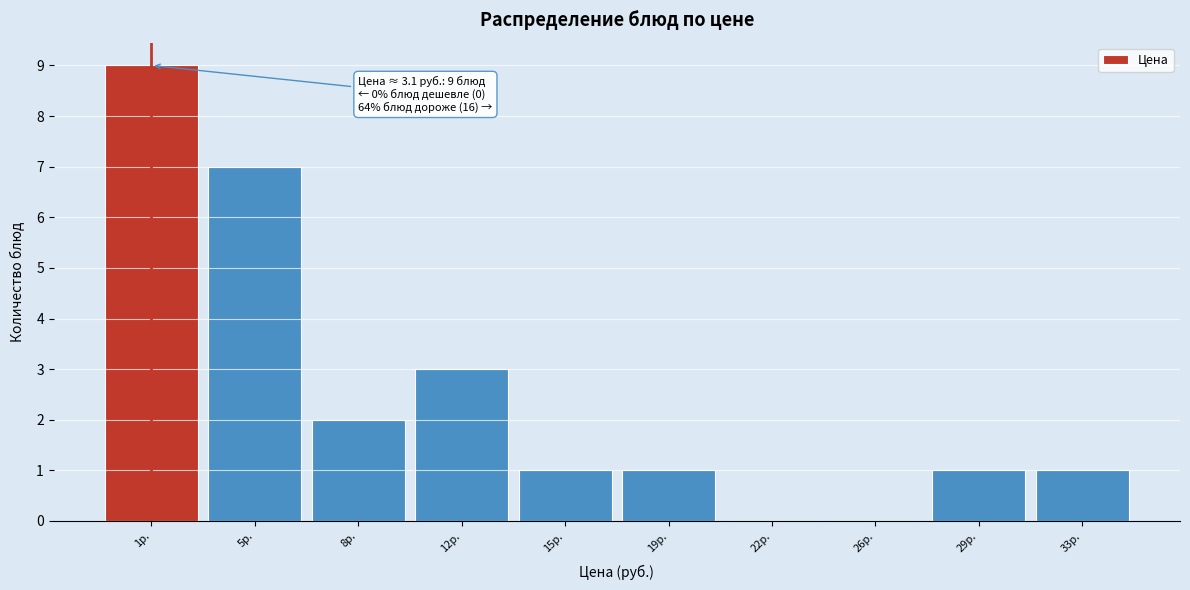

Reading left to right, list all the values displayed in this chart.

1р.=9	5р.=7	8р.=2	12р.=3	15р.=1	19р.=1	22р.=0	26р.=0	29р.=1	33р.=1